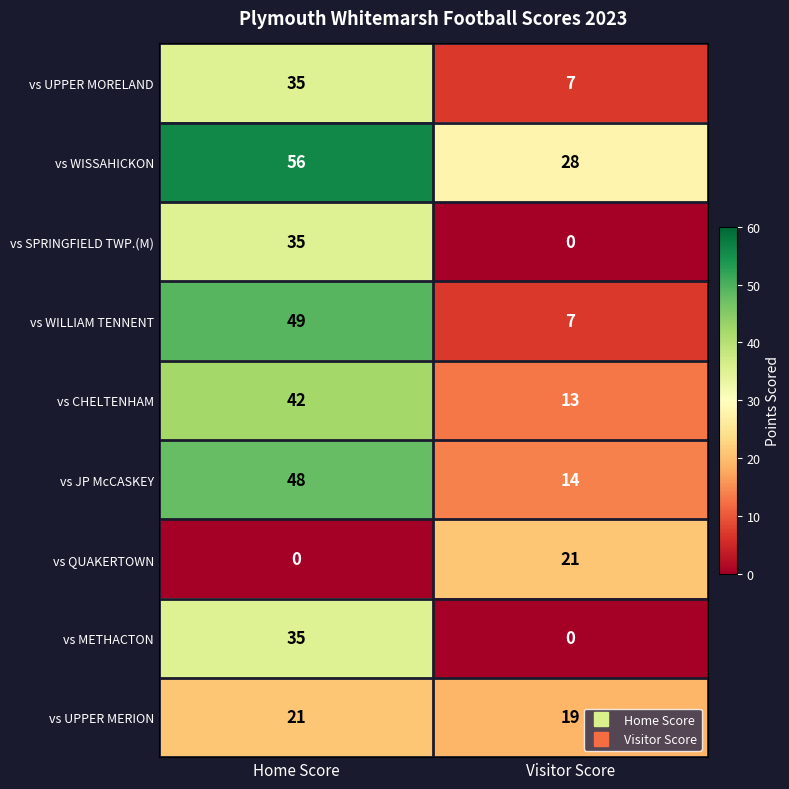

Which series has the largest total across all categories?

vs WISSAHICKON